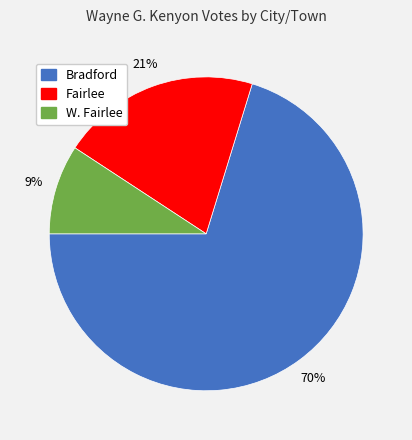

What percentage is the Fairlee slice, to the nearest percent?

21%